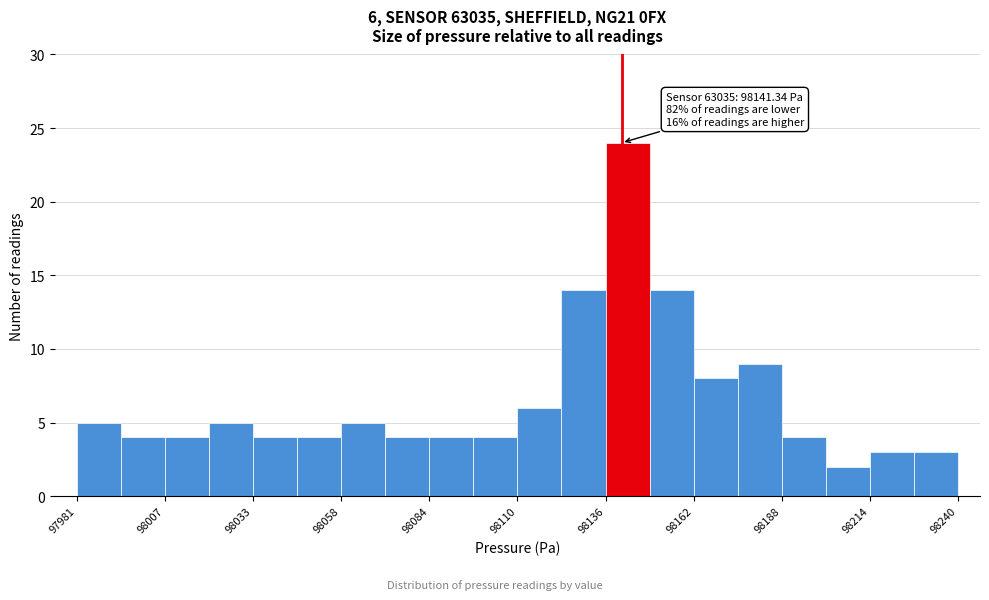

Read against the x-axis, roughly where is the centre of the tallest bar?

98145